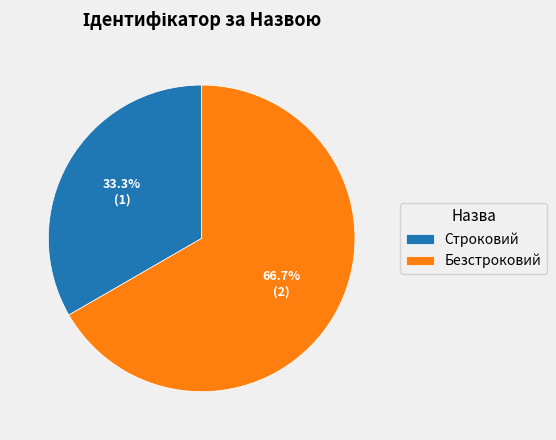

What is the ratio of the value at Строковий to the value at Безстроковий?

0.5